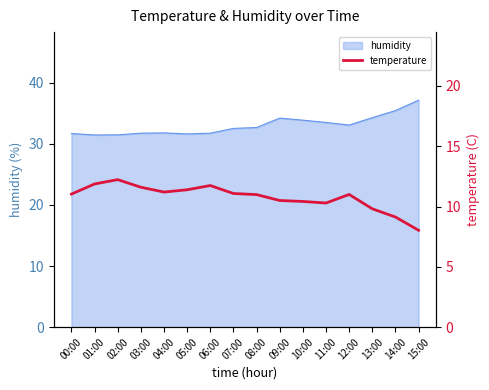

Reading left to right, extract all data points from this chart.

00:00=11.0	01:00=11.9	02:00=12.2	03:00=11.6	04:00=11.2	05:00=11.4	06:00=11.7	07:00=11.1	08:00=11.0	09:00=10.5	10:00=10.4	11:00=10.3	12:00=11.0	13:00=9.8	14:00=9.1	15:00=8.0